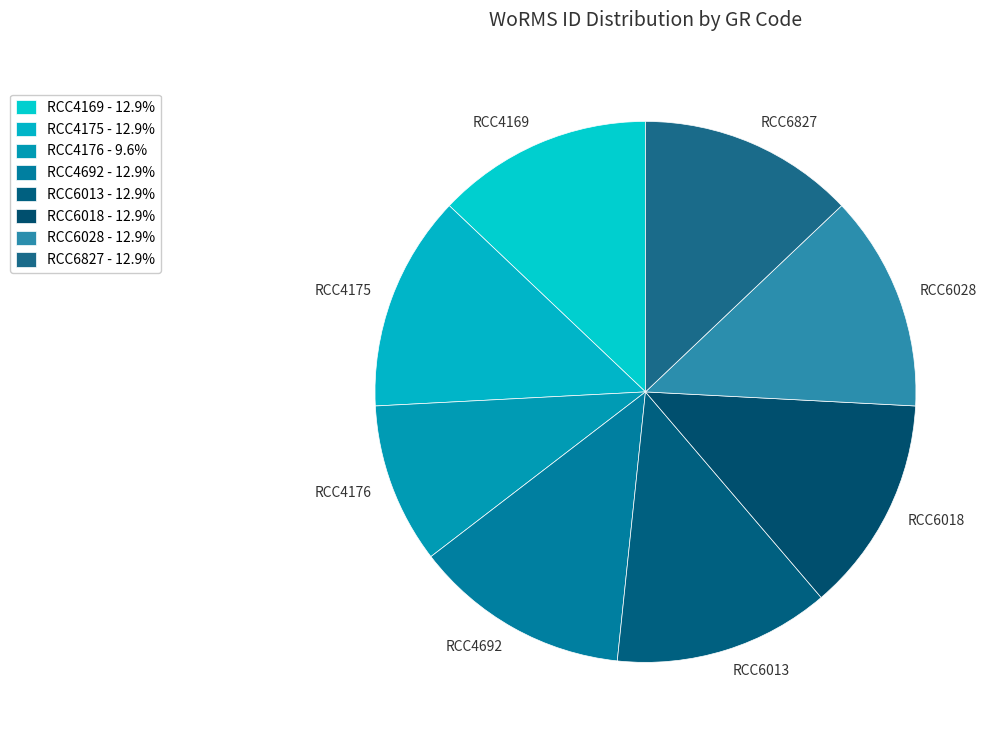

Do RCC4692 and RCC6827 together represent more than half of the pie?

No